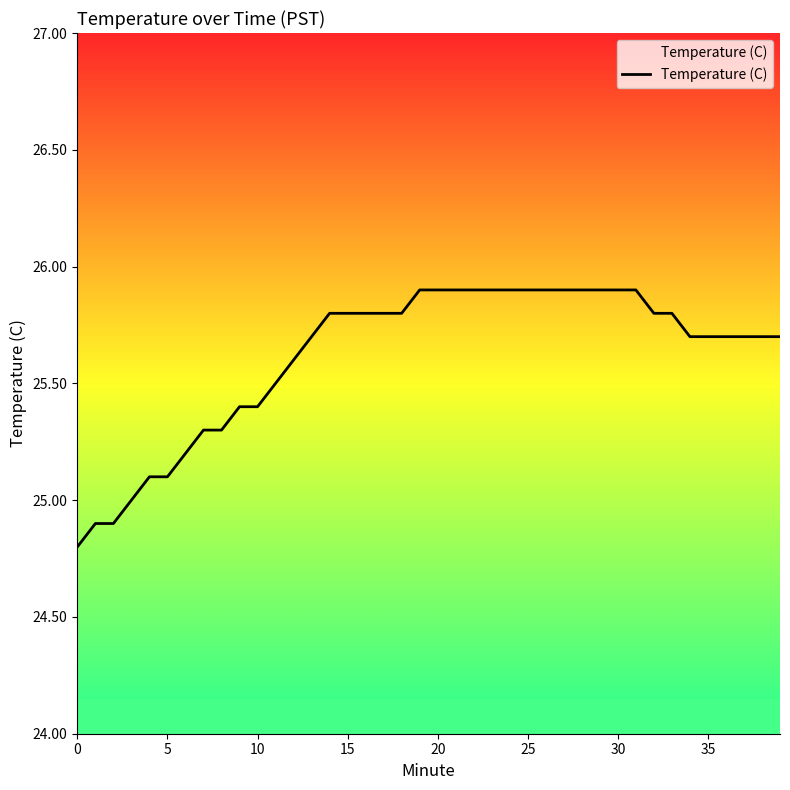

What is the label of the 32nd point from the left?

31